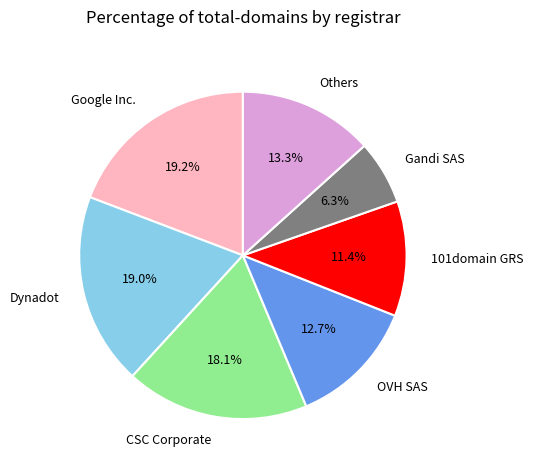

Is it true that CSC Corporate is 18% of the pie?

True